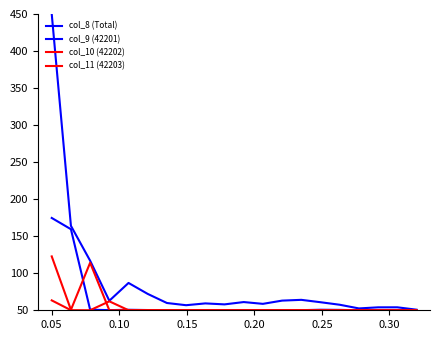

Reading left to right, what are all the values shown in this chart?

col_8 (Total): 450.0	164.0	116.9	62.9	86.9	72.1	59.8	56.9	59.3	58.0	61.1	58.7	63.0	64.1	60.9	57.5	52.5	54.0	54.0	50.8
col_9 (42201): 174.6	159.4	50.8	50.2	50.7	50.3	50.1	50.0	50.2	50.1	50.3	50.2	50.2	50.2	50.7	50.5	50.0	50.0	50.0	50.0
col_10 (42202): 122.7	50.7	114.2	50.1	50.2	50.2	50.3	50.2	50.1	50.1	50.1	50.2	50.1	50.1	50.1	50.0	50.0	50.1	50.1	50.0
col_11 (42203): 63.4	50.1	50.1	62.1	50.1	50.0	50.0	50.0	50.0	50.0	50.0	50.0	50.1	50.2	50.0	50.0	50.0	50.0	50.0	50.0